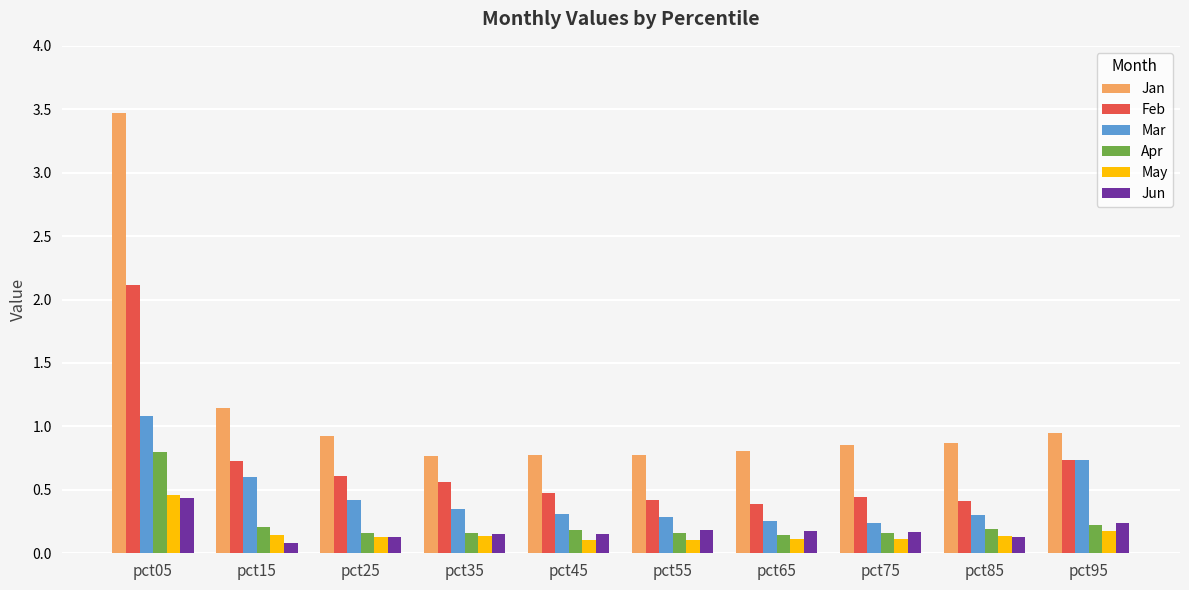

What is the maximum value shown in the chart?

3.5